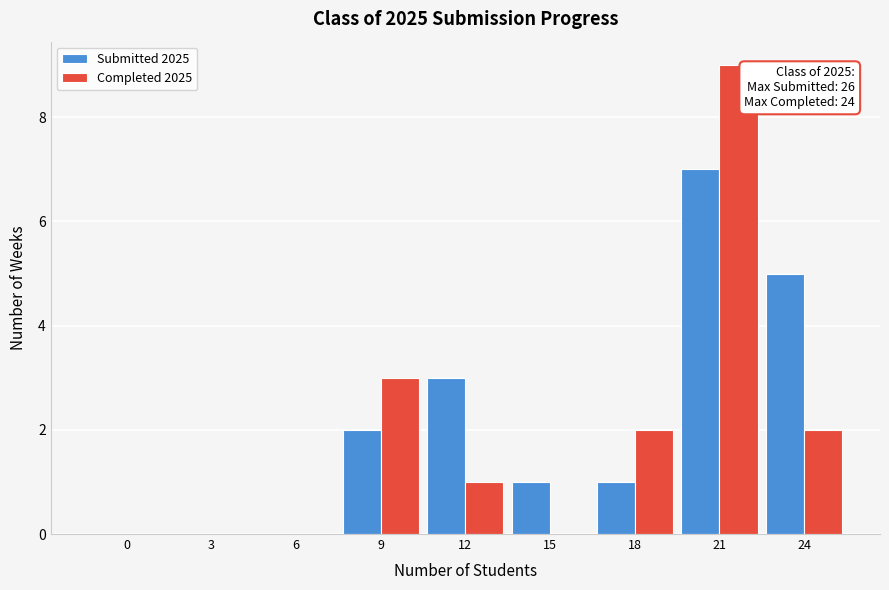

Reading left to right, transcribe all the data shown in this chart.

Submitted 2025: 0=0	3=0	6=0	9=2	12=3	15=1	18=1	21=7	24=5
Completed 2025: 0=0	3=0	6=0	9=3	12=1	15=0	18=2	21=9	24=2